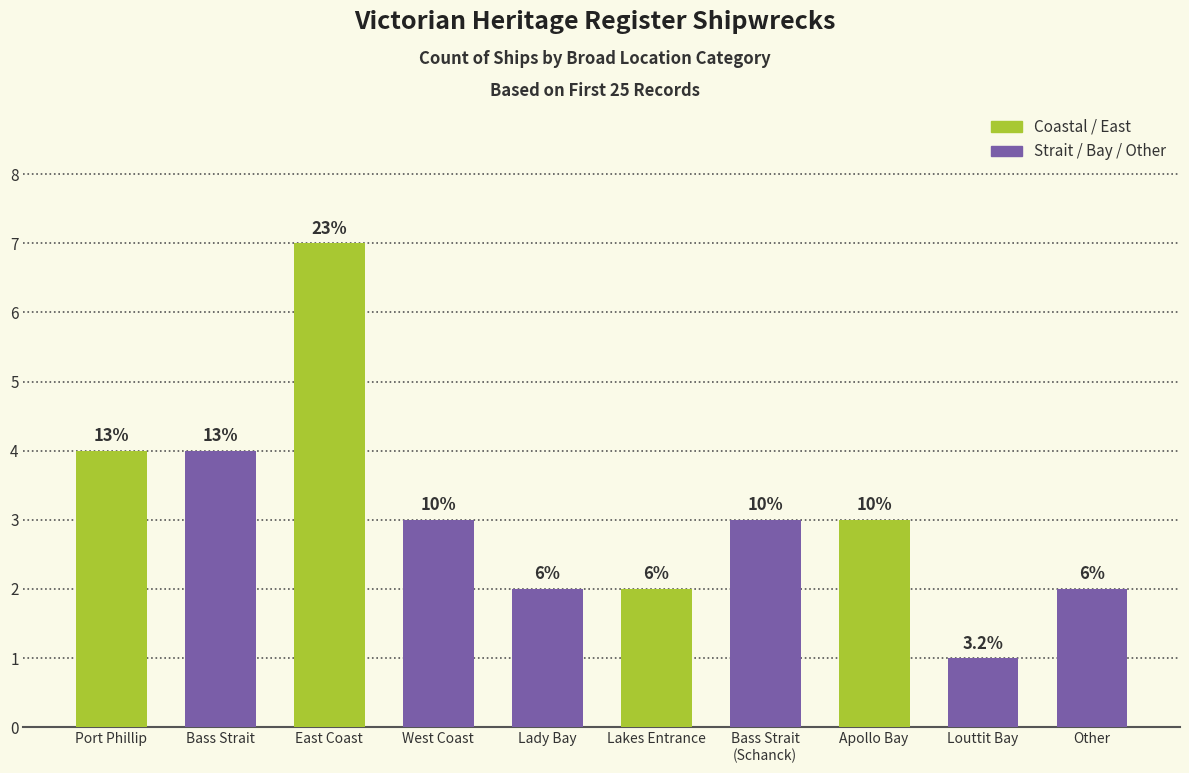

What position from the left is Apollo Bay?

8